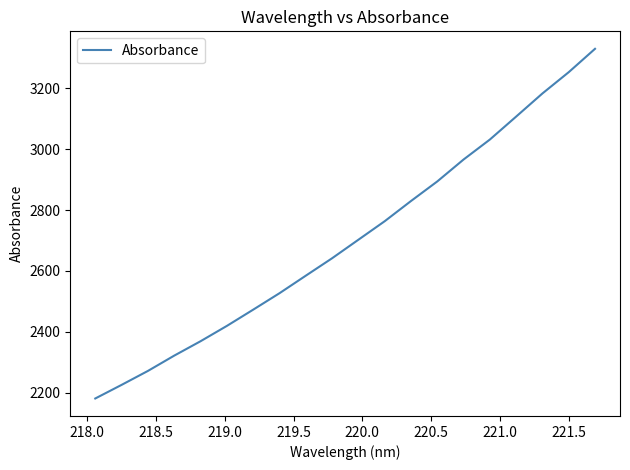

What is the greatest value displayed?

3328.9